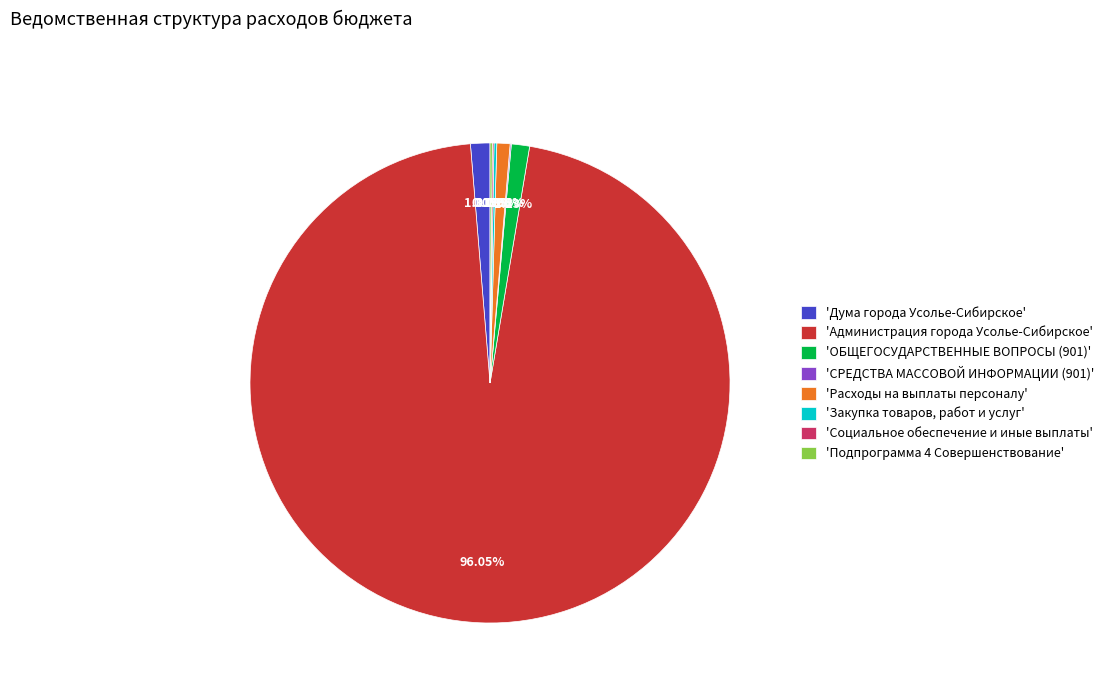

Which category has the biggest portion of the pie?

'Администрация города Усолье-Сибирское'